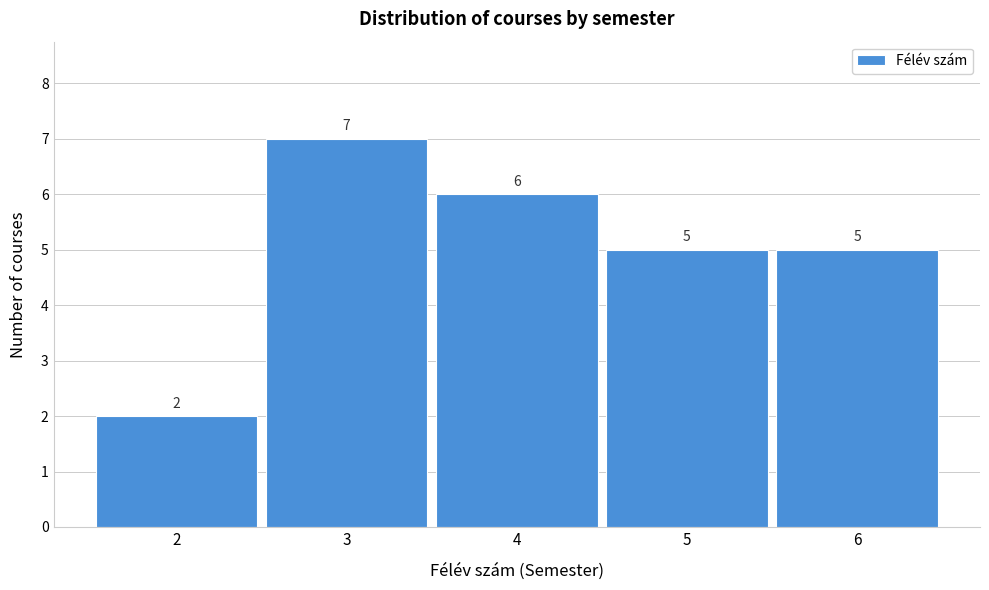

Reading left to right, list all the values displayed in this chart.

2	7	6	5	5